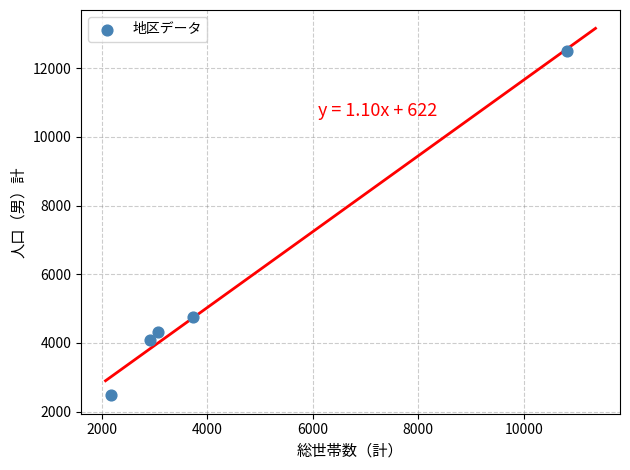

What is the average Y value?

5631